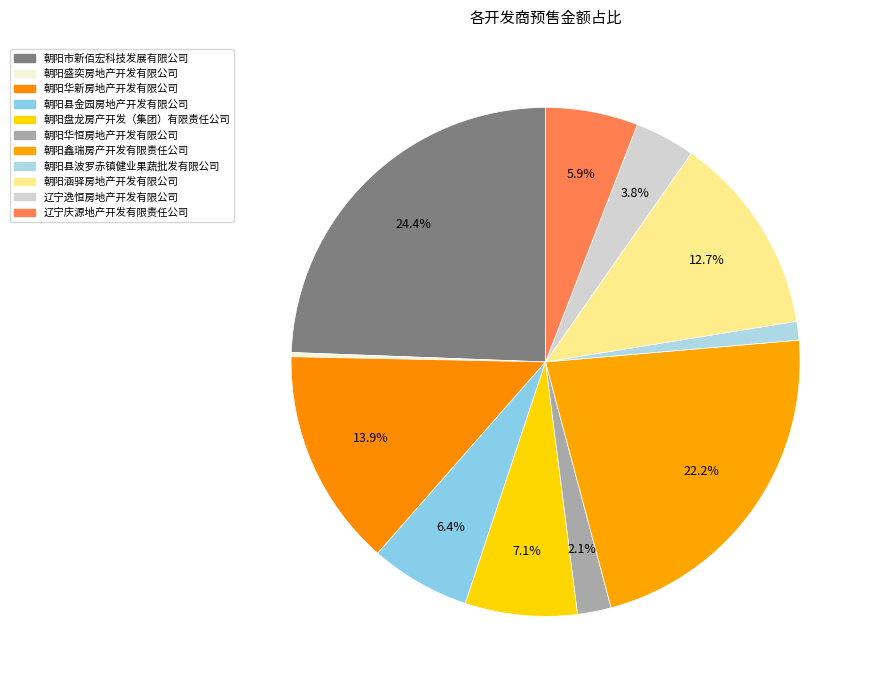

Rank the categories by value from lowest to highest.

朝阳盛奕房地产开发有限公司, 朝阳县波罗赤镇健业果蔬批发有限公司, 朝阳华恒房地产开发有限公司, 辽宁逸恒房地产开发有限公司, 辽宁庆源地产开发有限责任公司, 朝阳县金园房地产开发有限公司, 朝阳盘龙房产开发（集团）有限责任公司, 朝阳涵驿房地产开发有限公司, 朝阳华新房地产开发有限公司, 朝阳鑫瑞房产开发有限责任公司, 朝阳市新佰宏科技发展有限公司